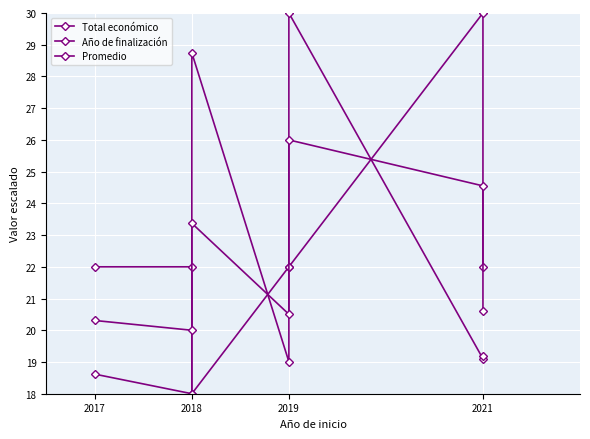

At which label does Total económico reach its peak?

2019